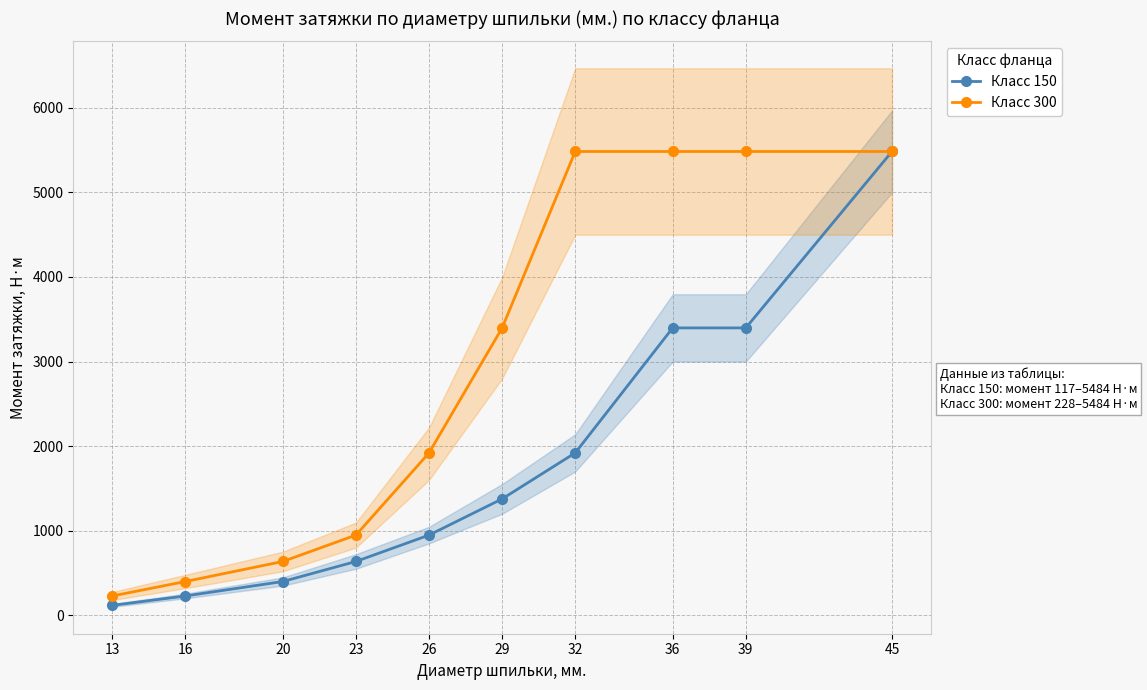

What value does the Класс 300 series have at 36, to the nearest 100?

5500